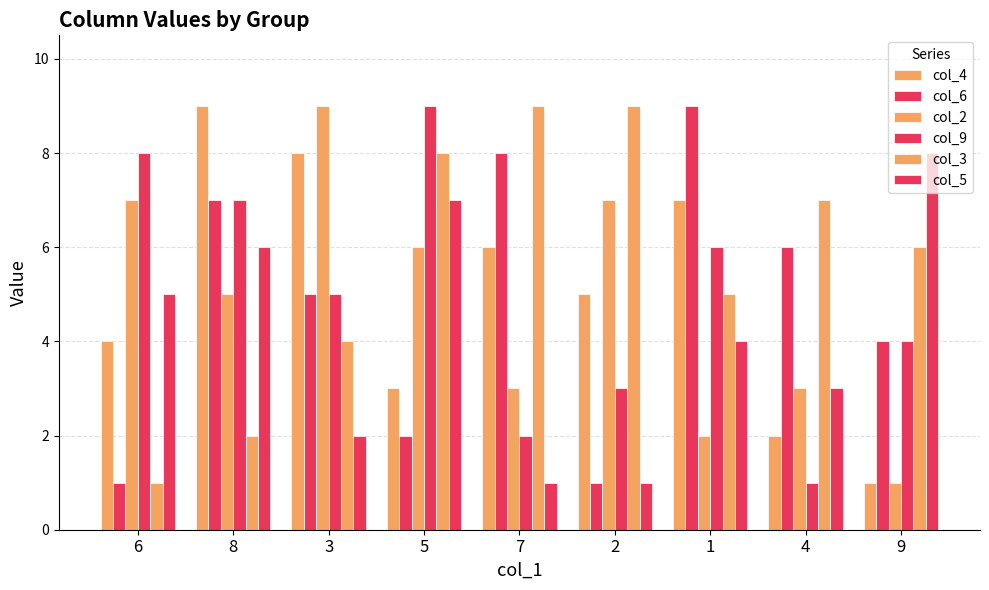

How many bars are there in total?

54